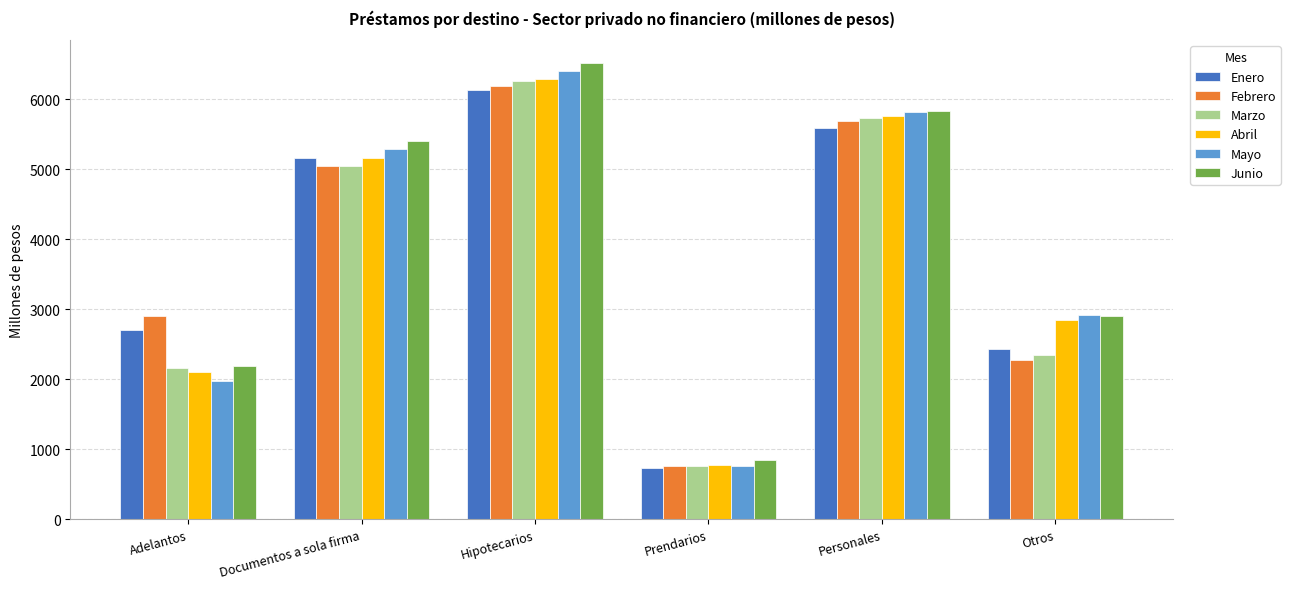

What is the difference between the highest and lowest values at Personales?

238.2